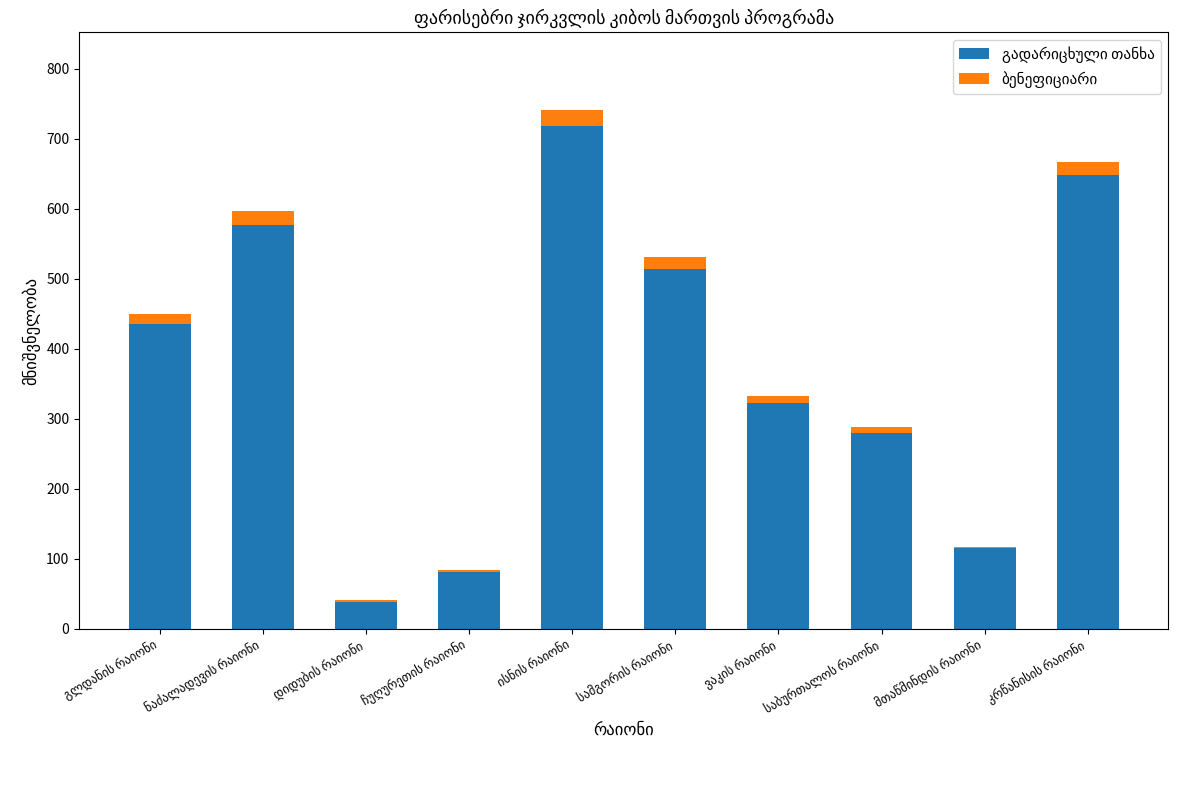

What value does the ბენეფიციარი series have at მთაწმინდის რაიონი?

2